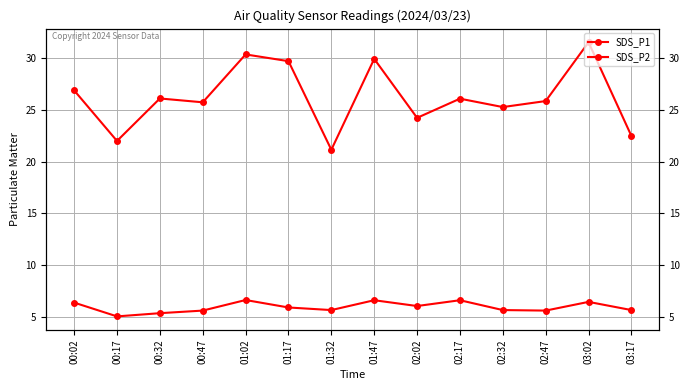

What is the value of the SDS_P2 point at the 6th from the left?

5.9